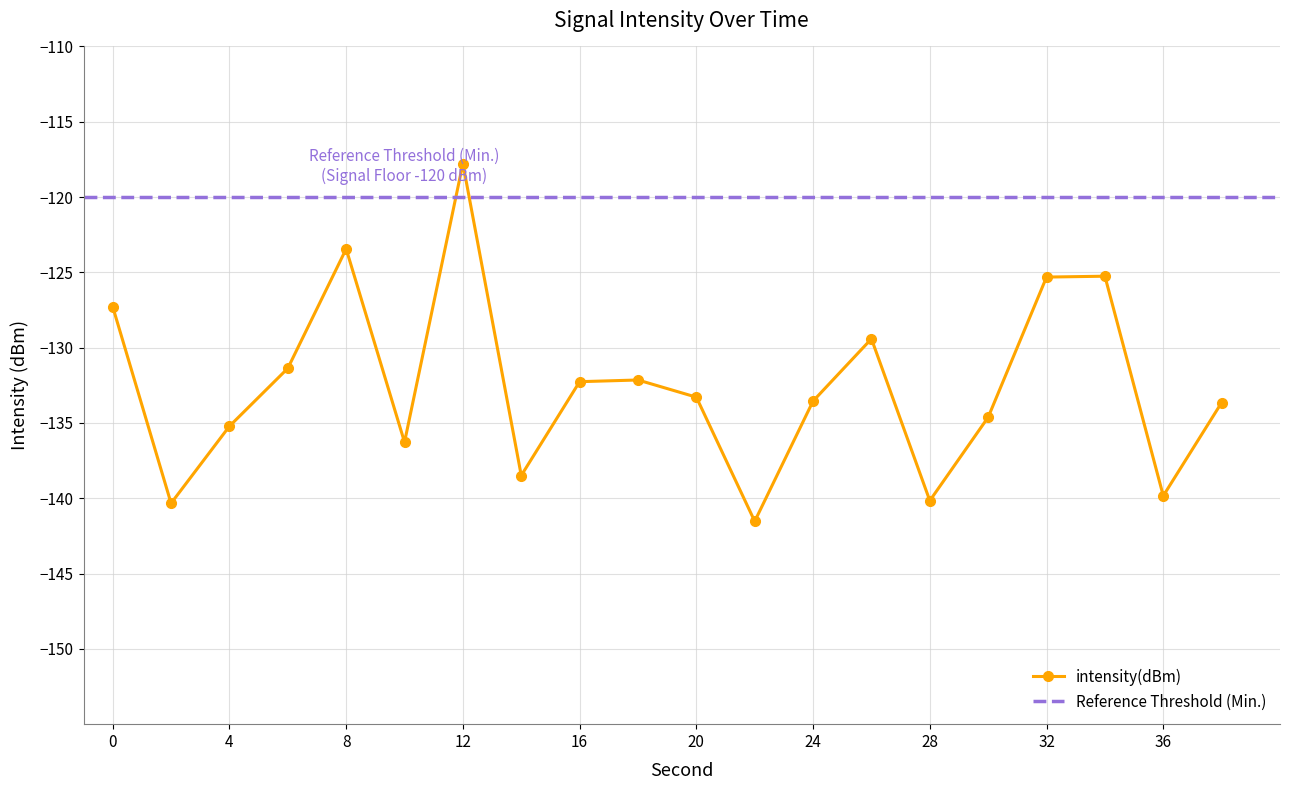

Where is the data nearest to the value -129?

26